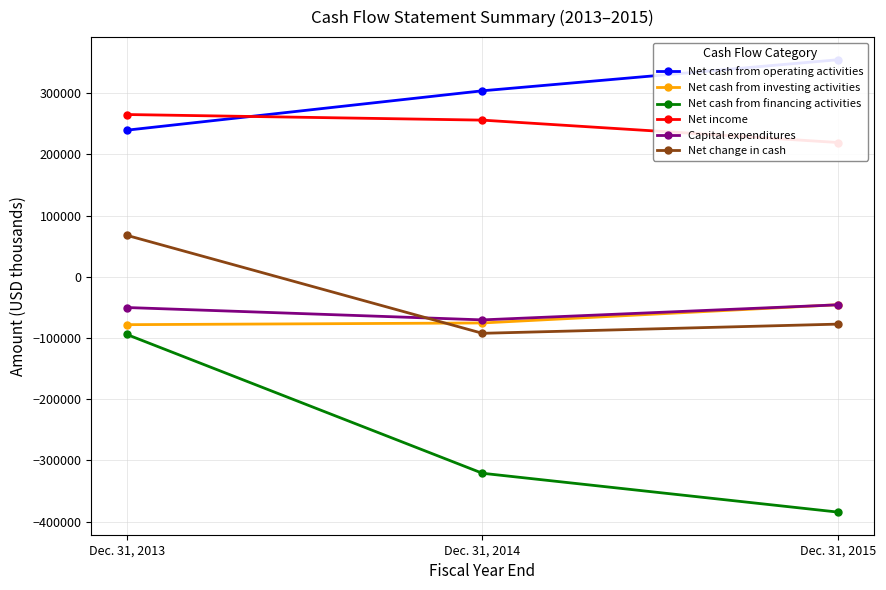

Reading left to right, transcribe all the data shown in this chart.

Net cash from operating activities: 239446	303785	354533
Net cash from investing activities: -78274	-75487	-45649
Net cash from financing activities: -94286	-321009	-384458
Net income: 265021	255872	219299
Capital expenditures: -50247	-70455	-45827
Net change in cash: 67676	-92383	-77372